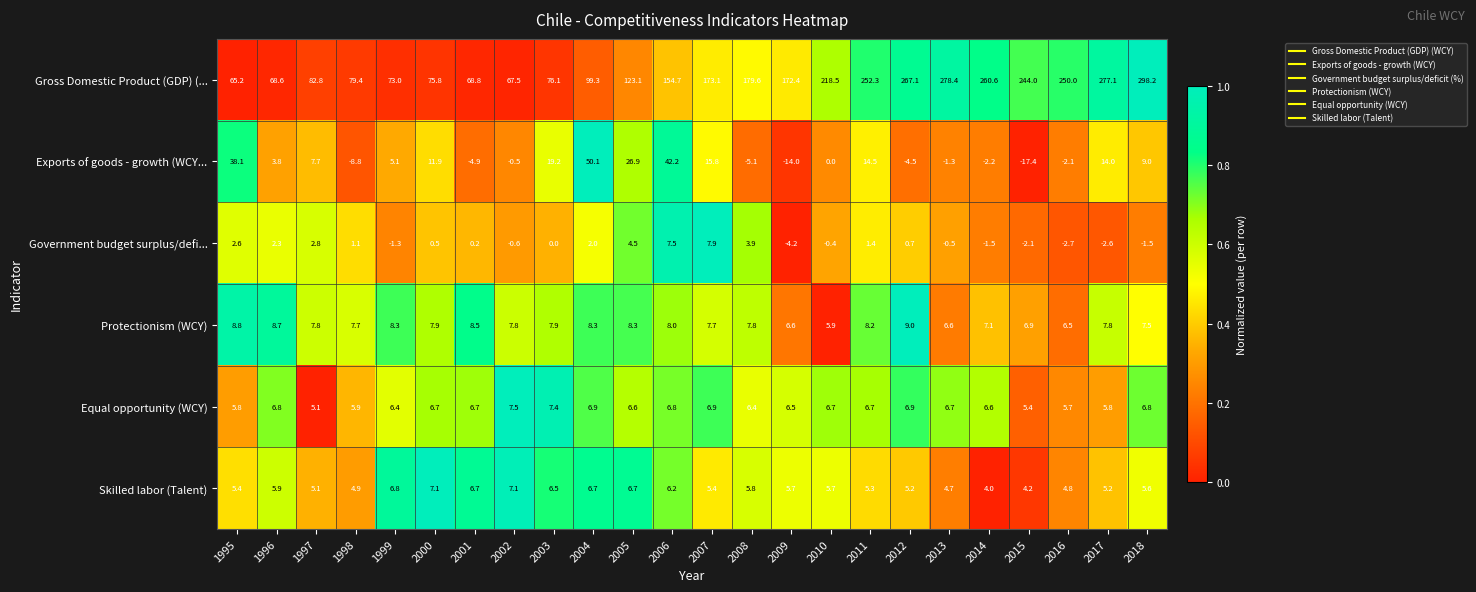

How many categories are shown in the chart?

24